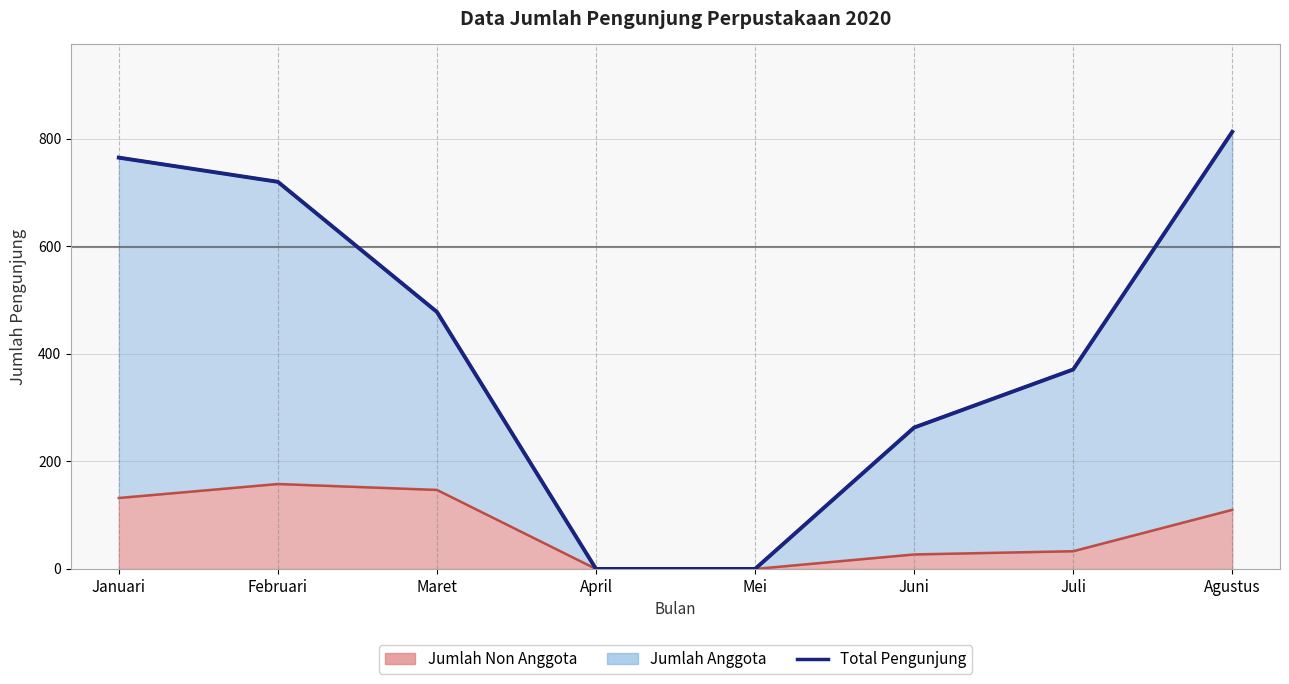

Does the chart display data point markers on the line(s)?

No